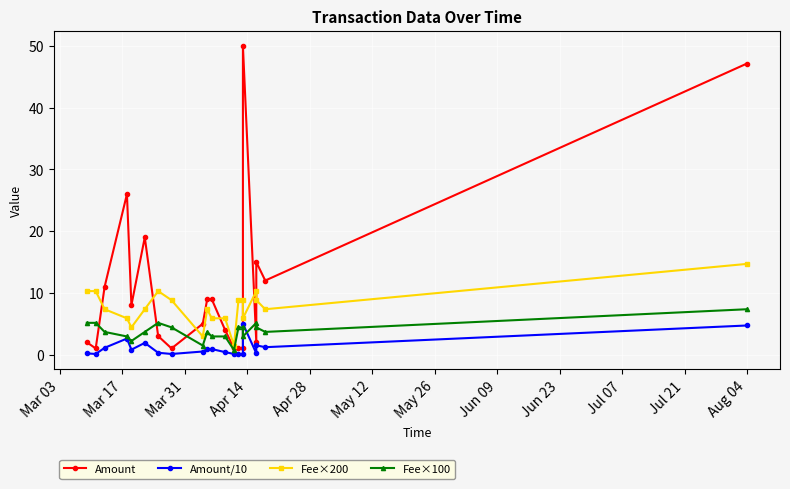

True or false: Amount has more than 2 points higher than both neighbors.

True